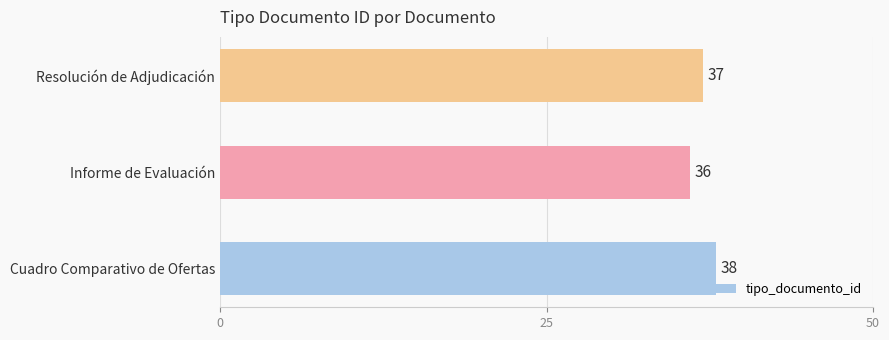

Count the number of data series in this chart.

1